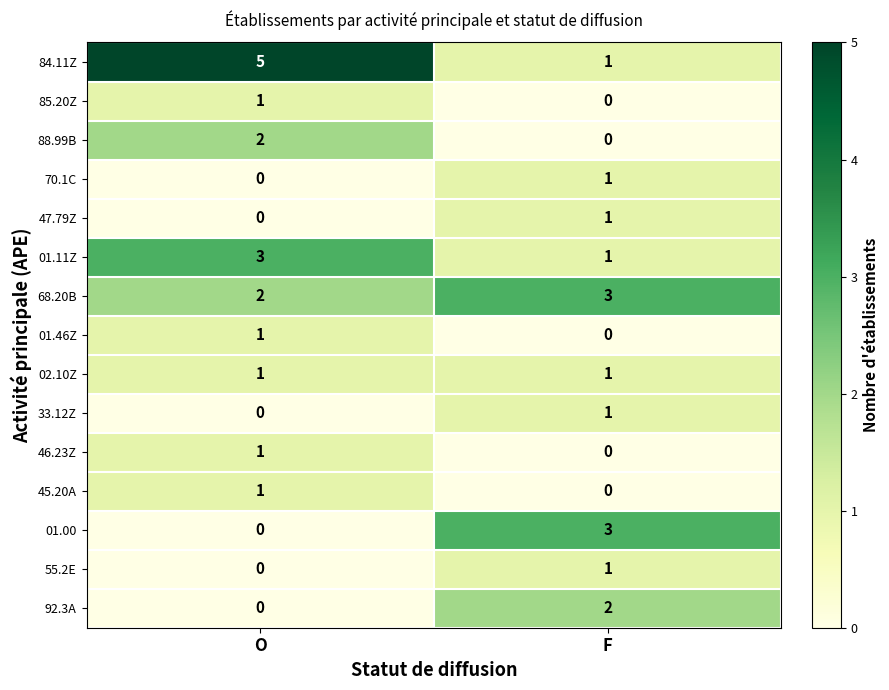

Which series has the widest spread of values?

84.11Z